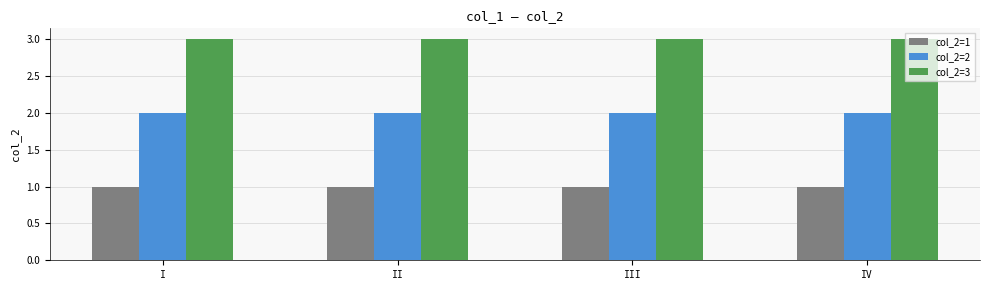

How many series are shown in this chart?

3